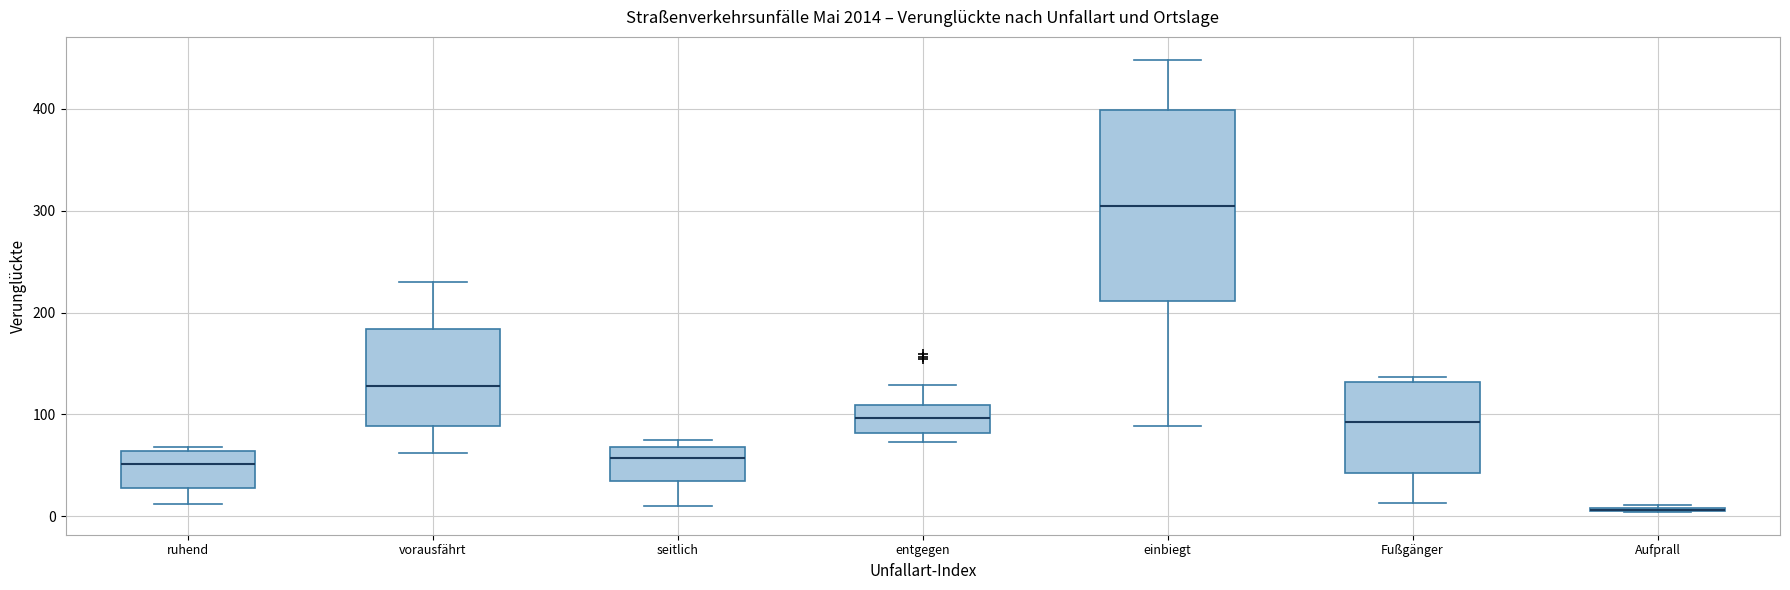

Comparing the boxes themselves (not the whiskers), which one is the tallest?

einbiegt